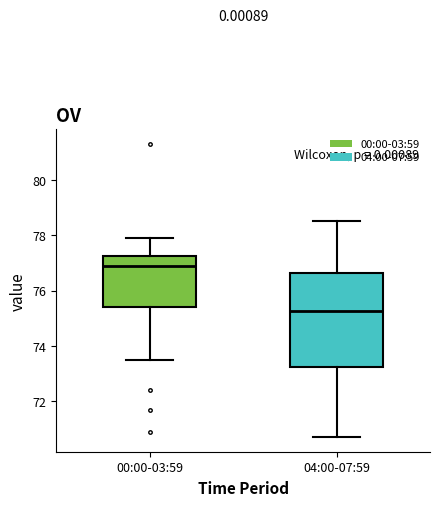

Reading left to right, read every box against the y-axis: the position of its median line, the range the box covers, and the ends of its whiskers. The values are not printed on the chart, so give them approximately, as read against the axis.

00:00-03:59: median 76.8, box 75.4 to 77.2, whiskers 73.4 to 78.0
04:00-07:59: median 75.2, box 73.2 to 76.6, whiskers 70.8 to 78.6